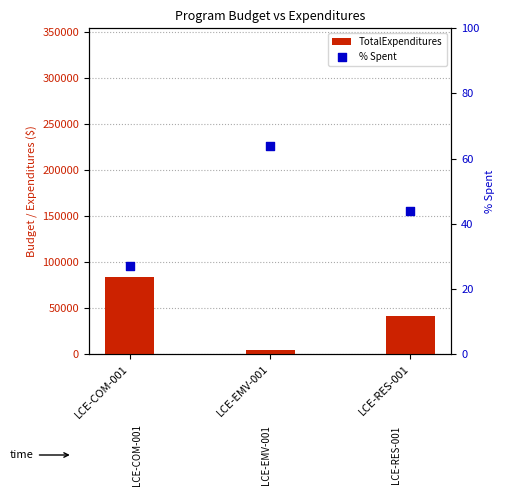

Is the value of % Spent at LCE-RES-001 greater than the value of TotalExpenditures at LCE-COM-001?

No